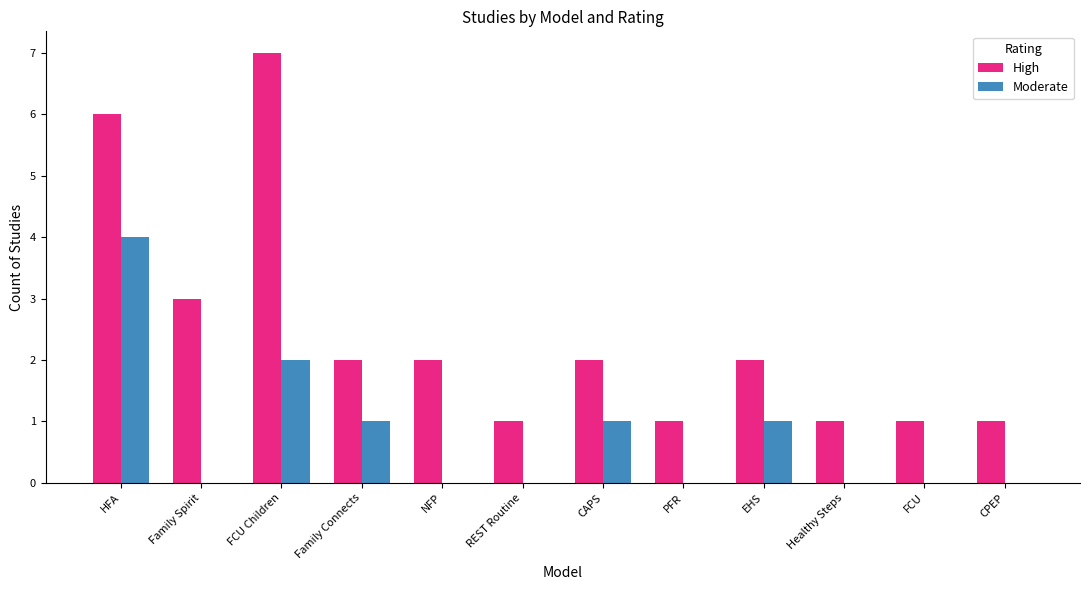

Reading left to right, extract all data points from this chart.

High: 6	3	7	2	2	1	2	1	2	1	1	1
Moderate: 4	0	2	1	0	0	1	0	1	0	0	0